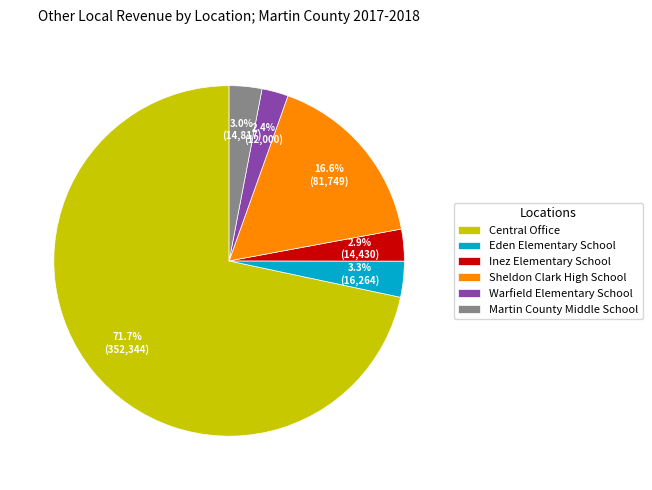

Which category has the biggest portion of the pie?

Central Office